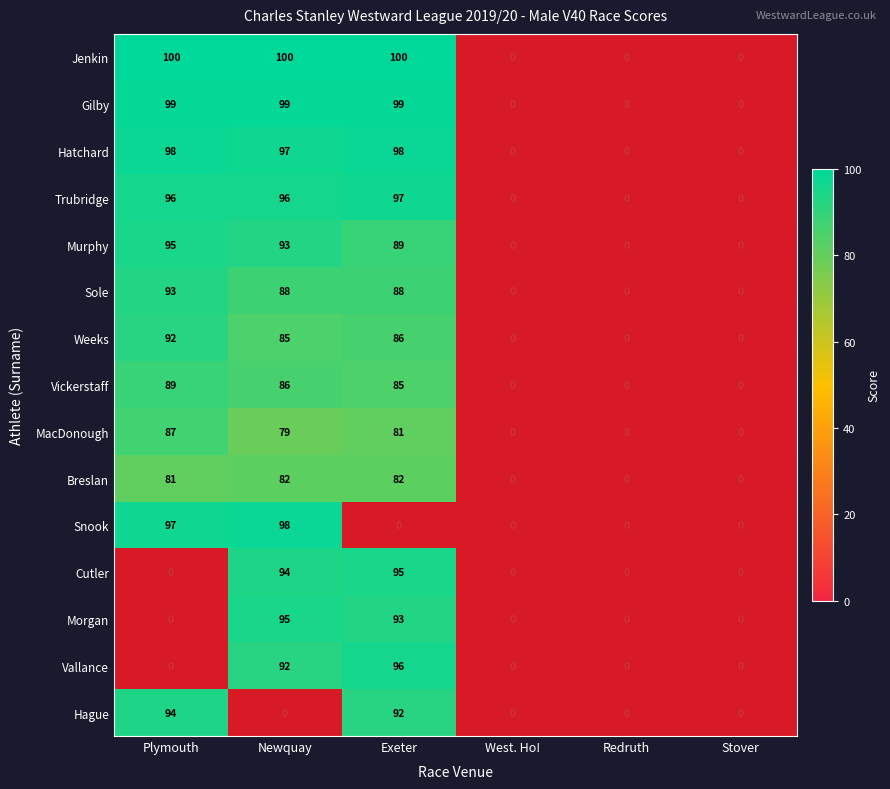

The value of Trubridge at Newquay is 144. True or false?

False